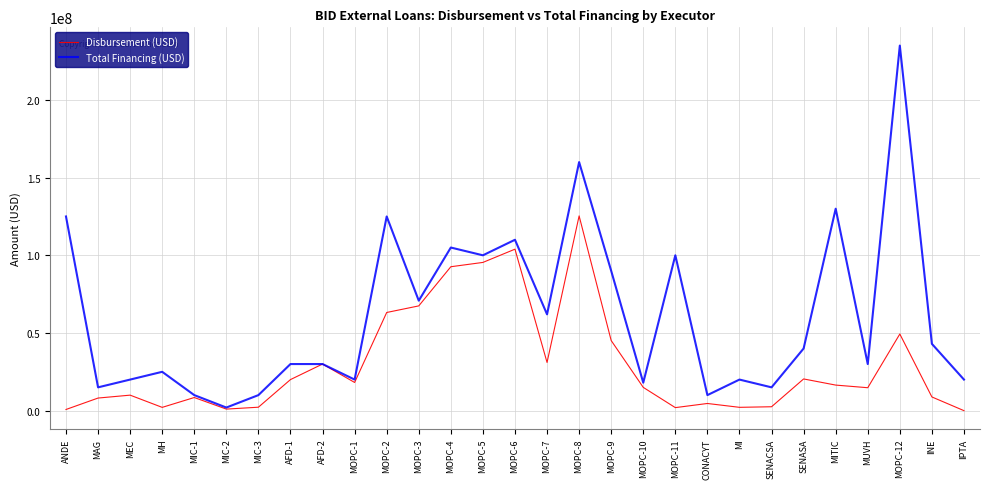

What is the highest value of the Disbursement (USD) series?

125364285.6